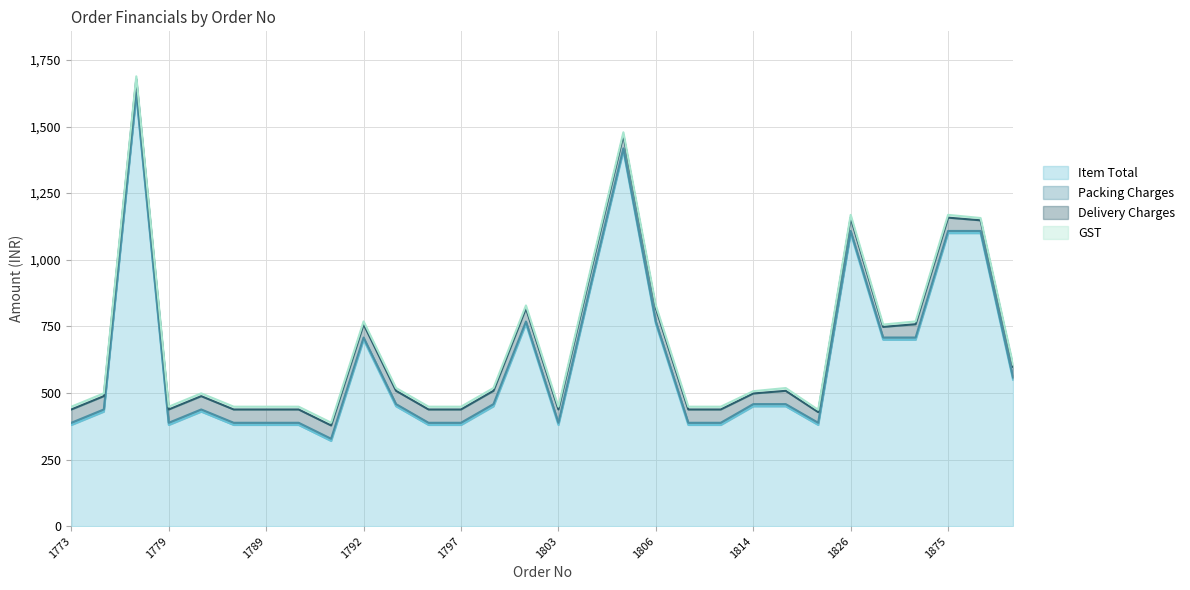

What is the difference between the second highest and minimum values in the Delivery Charges series?

10.0